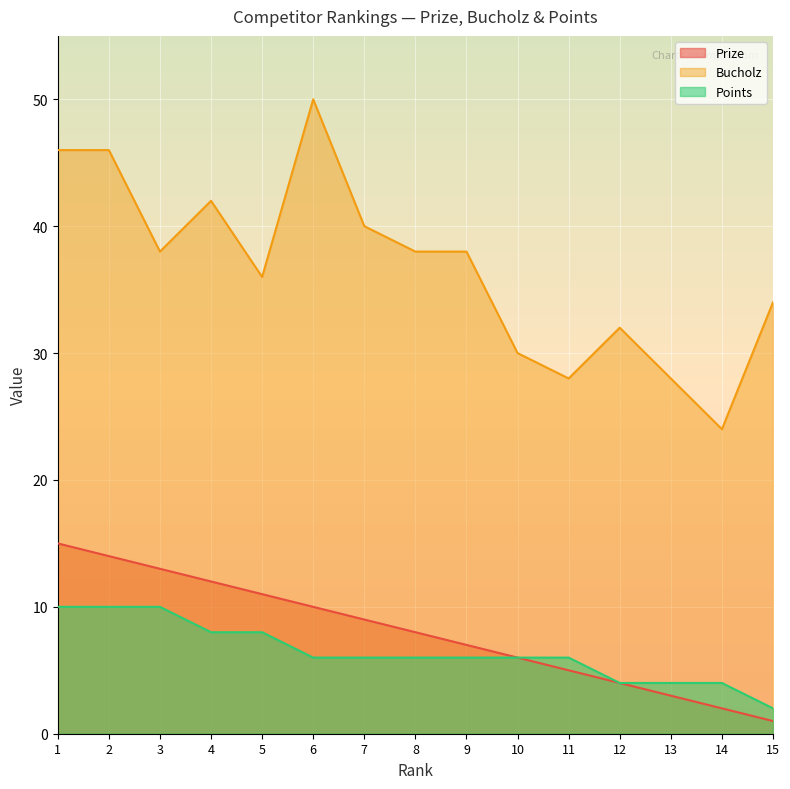

True or false: Prize and Bucholz intersect in this chart.

False